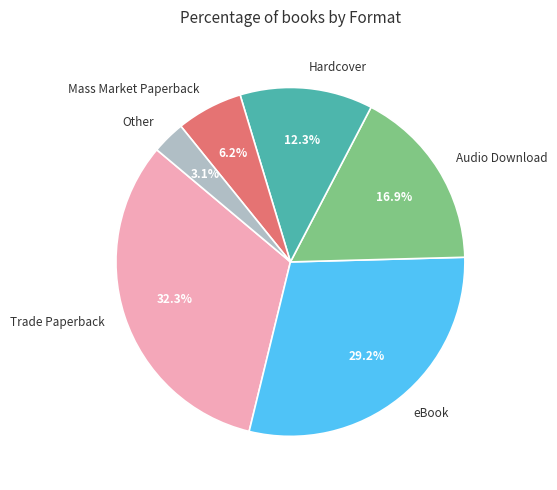

Rank the categories by value from highest to lowest.

Trade Paperback, eBook, Audio Download, Hardcover, Mass Market Paperback, Other